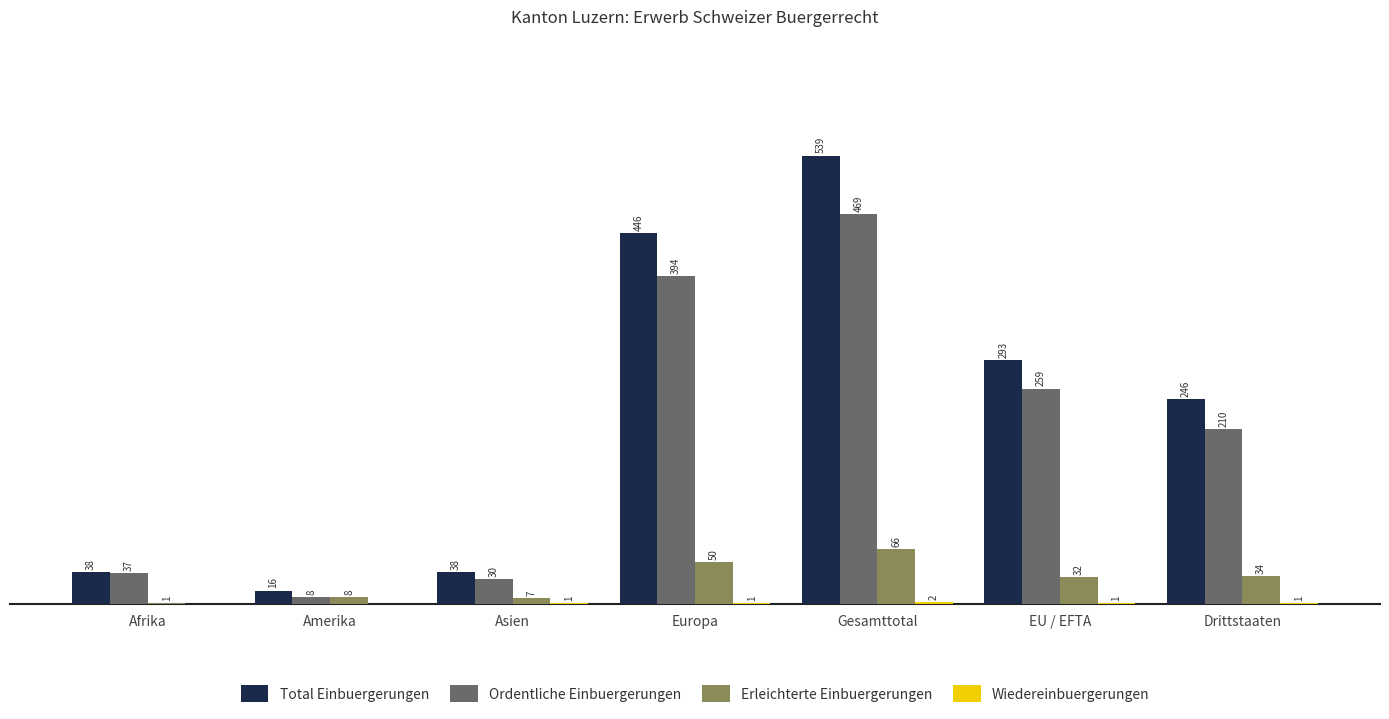

Which category has the highest value across all series?

Gesamttotal